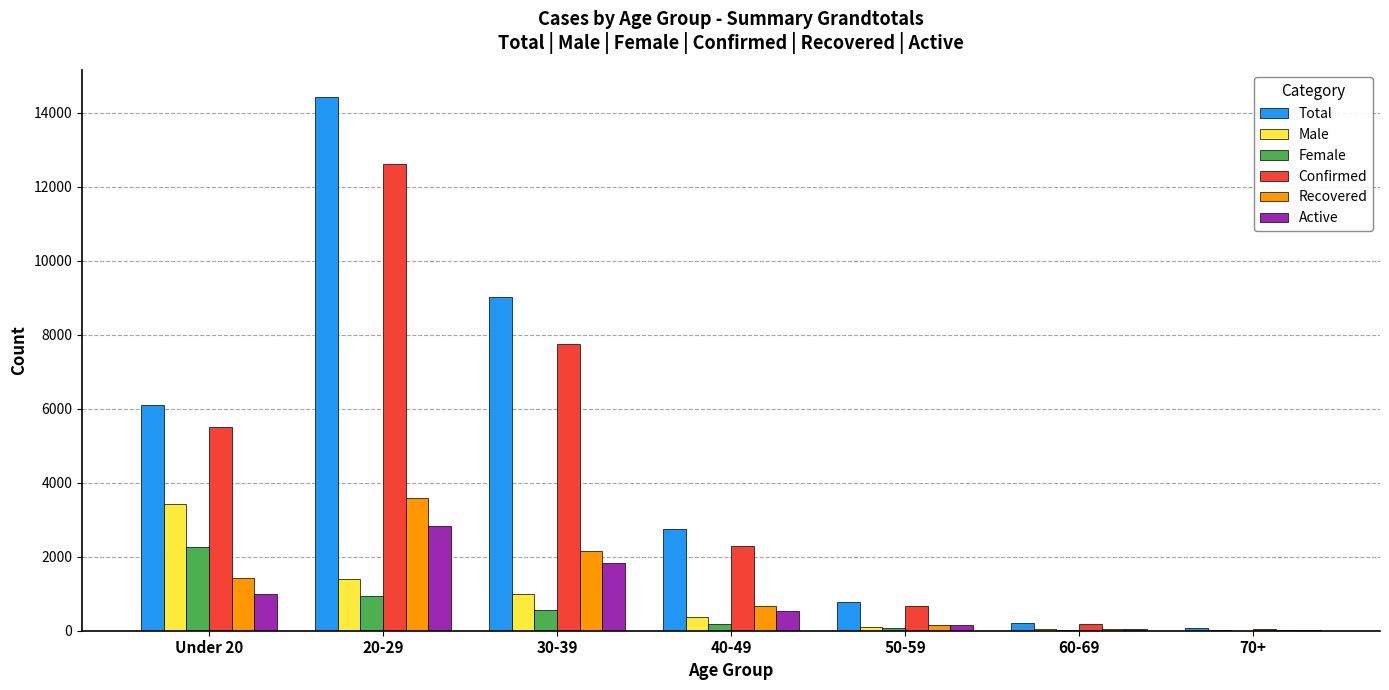

True or false: Male has a value of 3412 at Under 20.

True